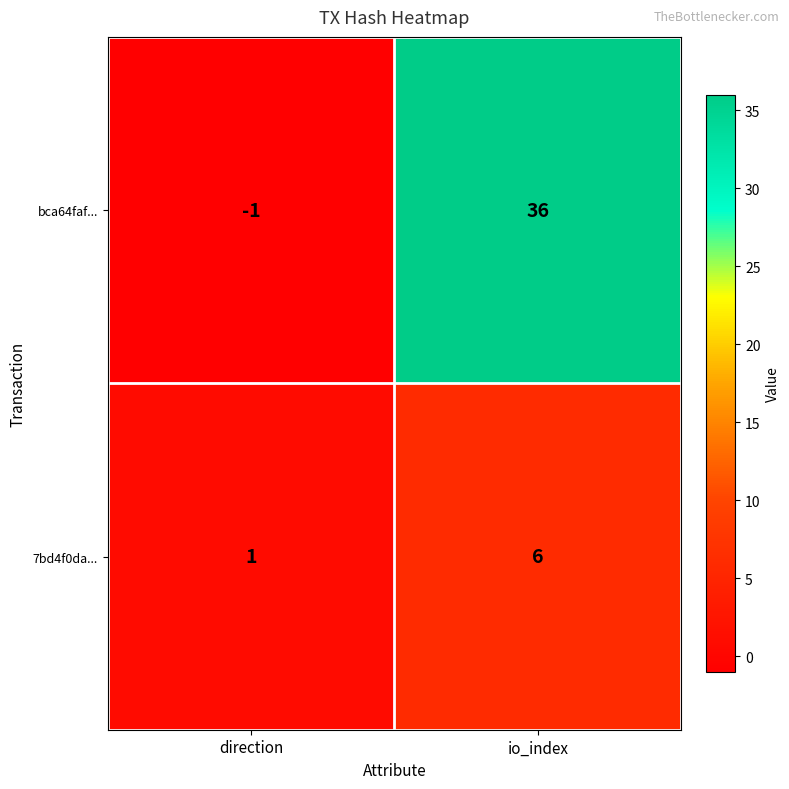

List the series in order of their overall mean, lowest first.

7bd4f0da..., bca64faf...